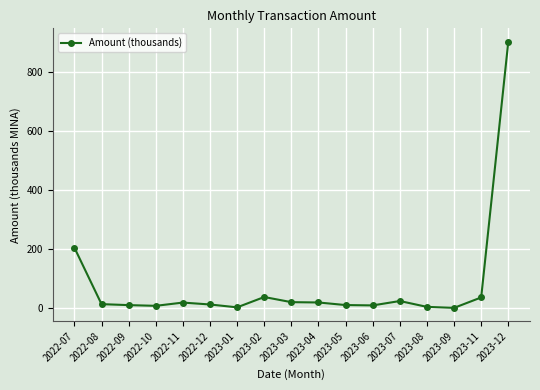

Between 2022-12 and 2023-07, which is larger?

2023-07